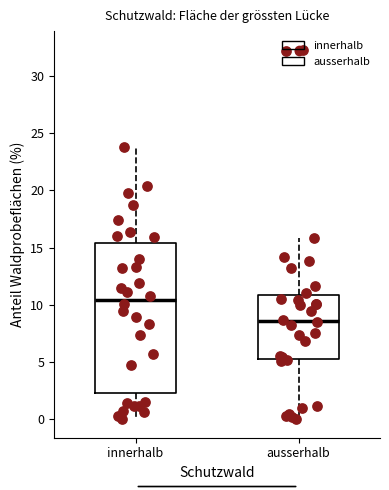

Which box is the tallest, from its lower edge to its upper edge?

innerhalb